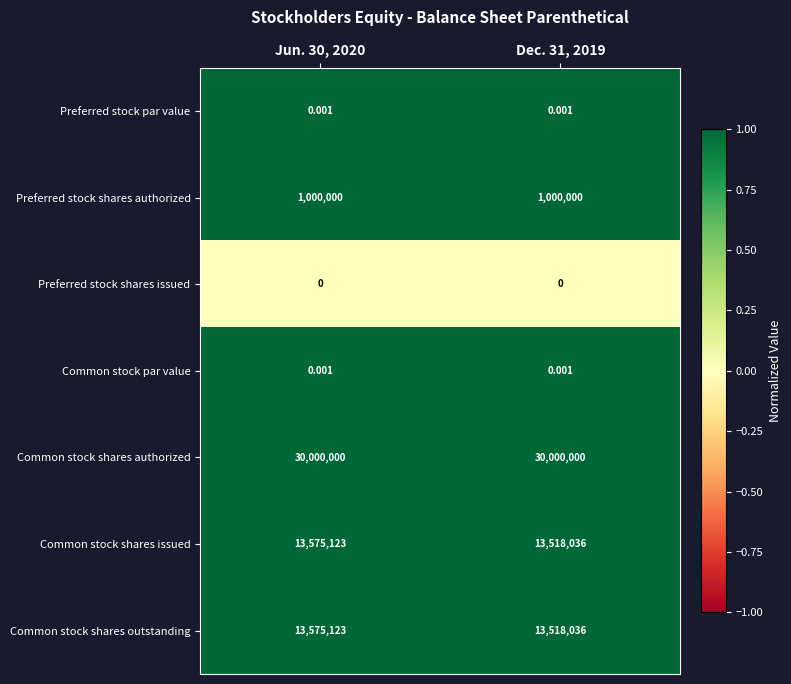

What is the difference between the highest and lowest values at Jun. 30, 2020?

30000000.0